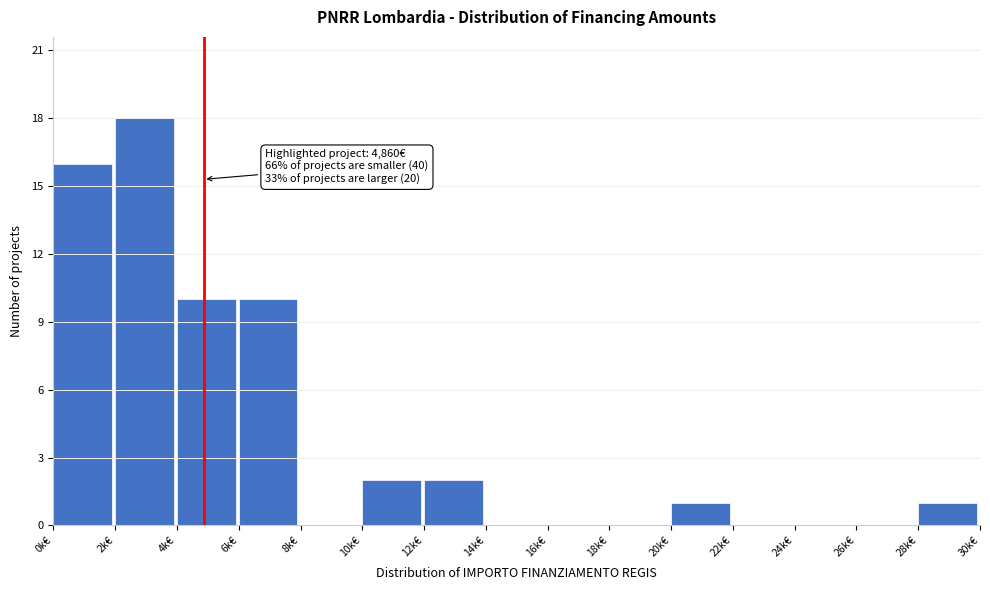

Reading left to right, extract all data points from this chart.

0k€=16	2k€=18	4k€=10	6k€=10	8k€=0	10k€=2	12k€=2	14k€=0	16k€=0	18k€=0	20k€=1	22k€=0	24k€=0	26k€=0	28k€=1